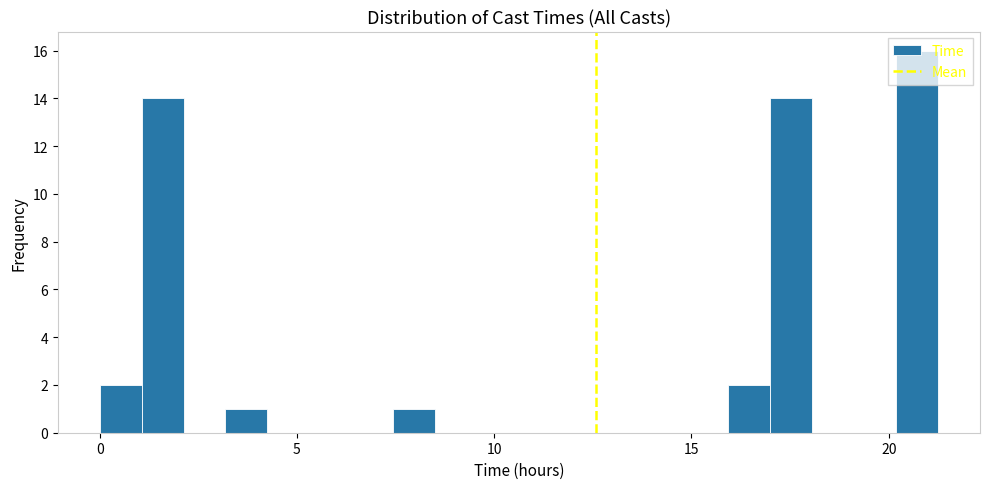

Read against the x-axis, roughly where is the centre of the tallest bar?

20.5